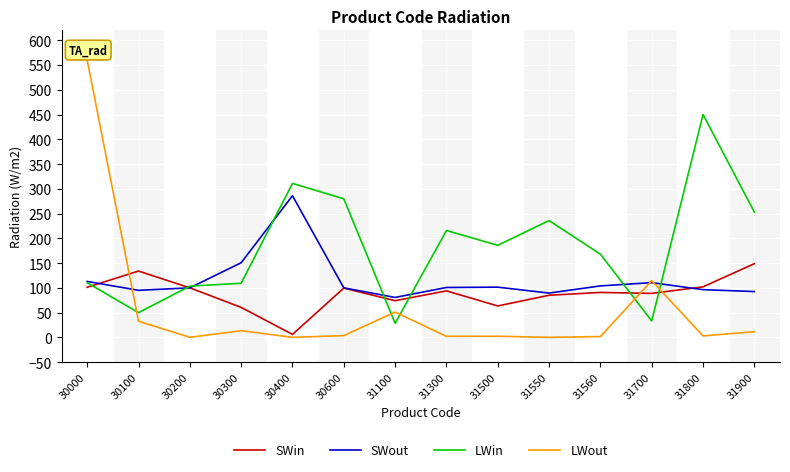

The LWout series shows 1.6 at 31560. True or false?

True